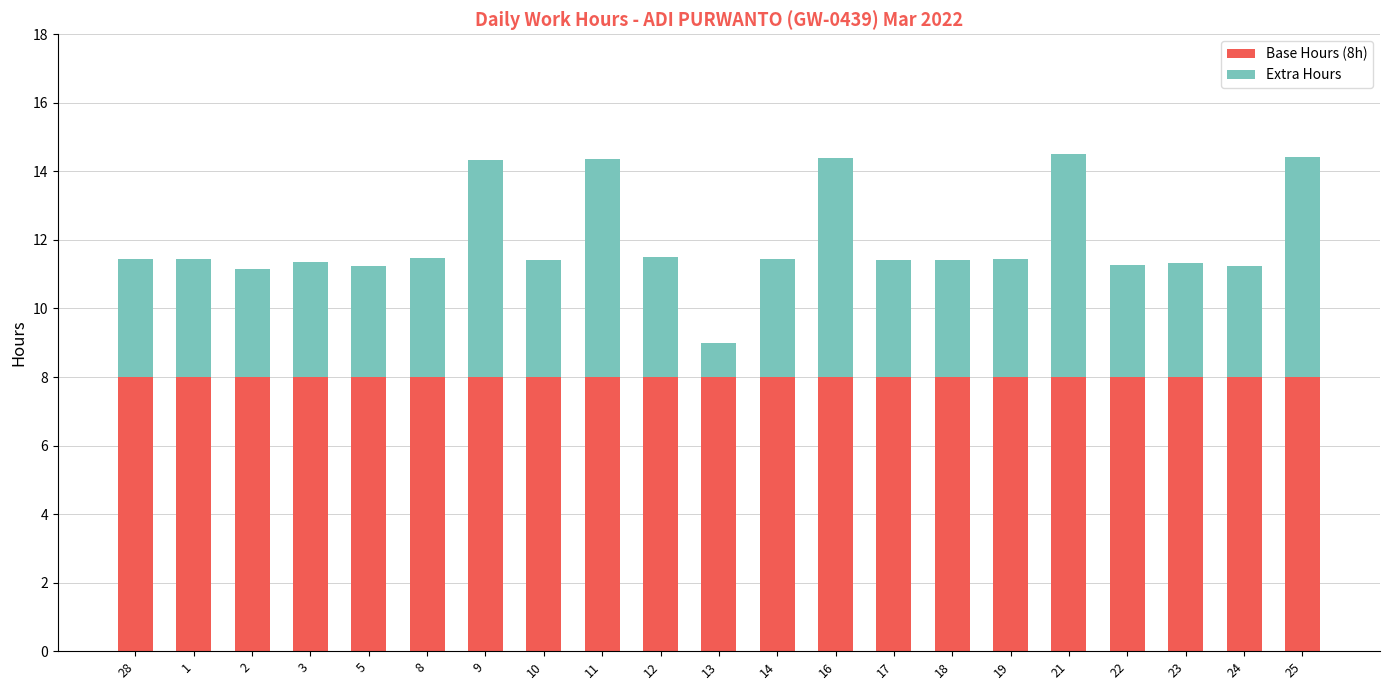

What is the total value across all series at 14?

11.4